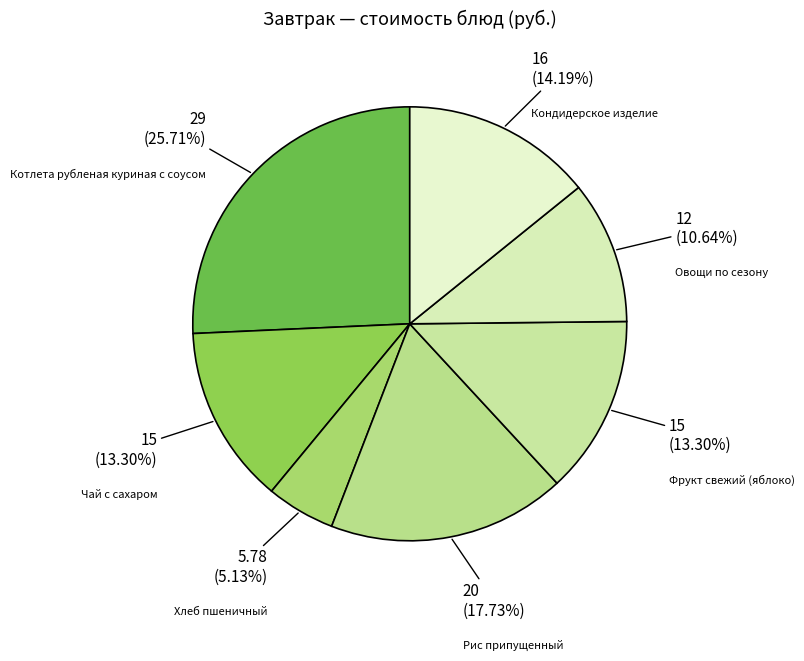

How many segments does this pie chart have?

7